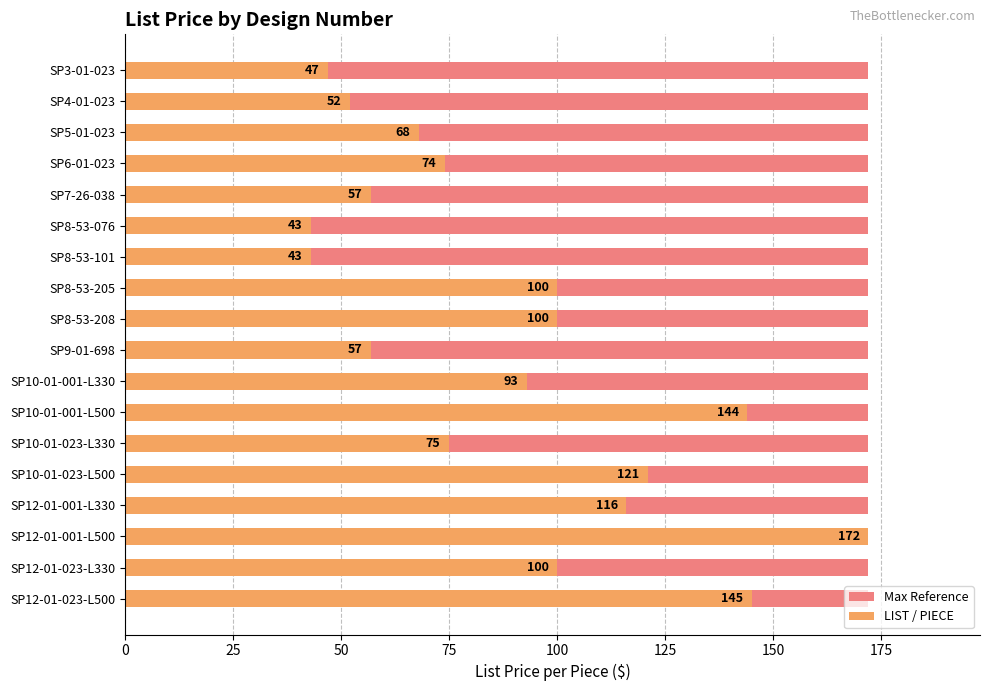

What position from the right is 50?

16